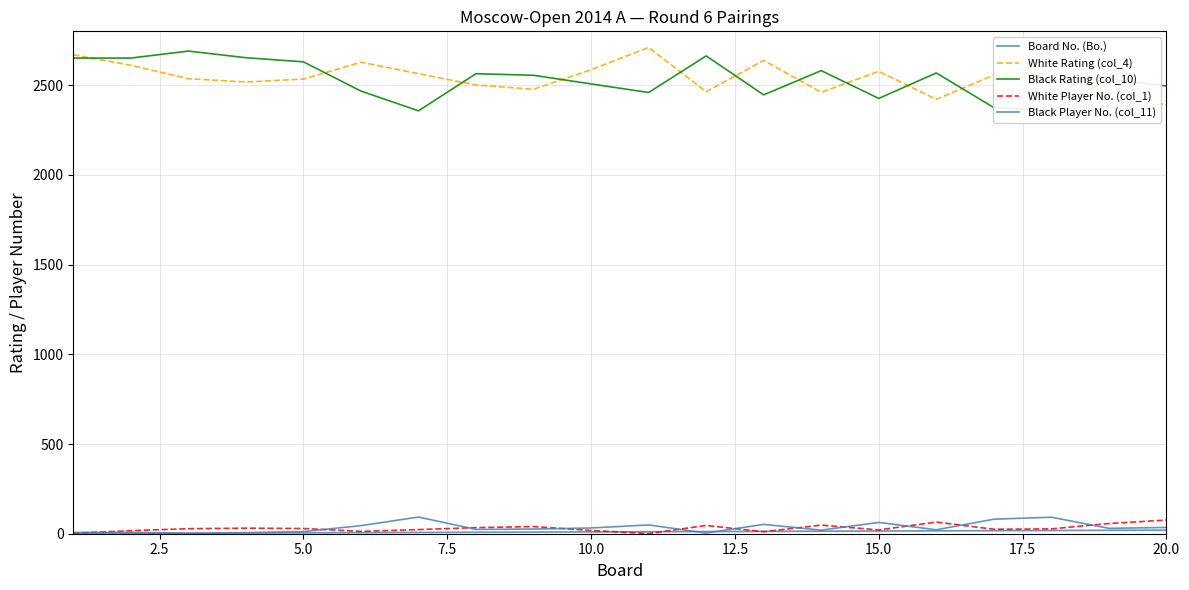

At 2.5, list the series in order from largest to smallest.

Black Rating (col_10), White Rating (col_4), White Player No. (col_1), Black Player No. (col_11), Board No. (Bo.)